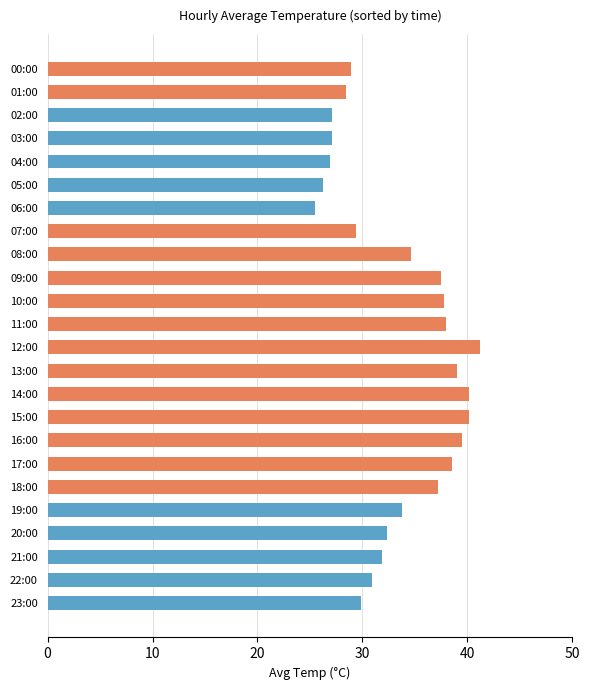

Count the number of values greater than 33.

12